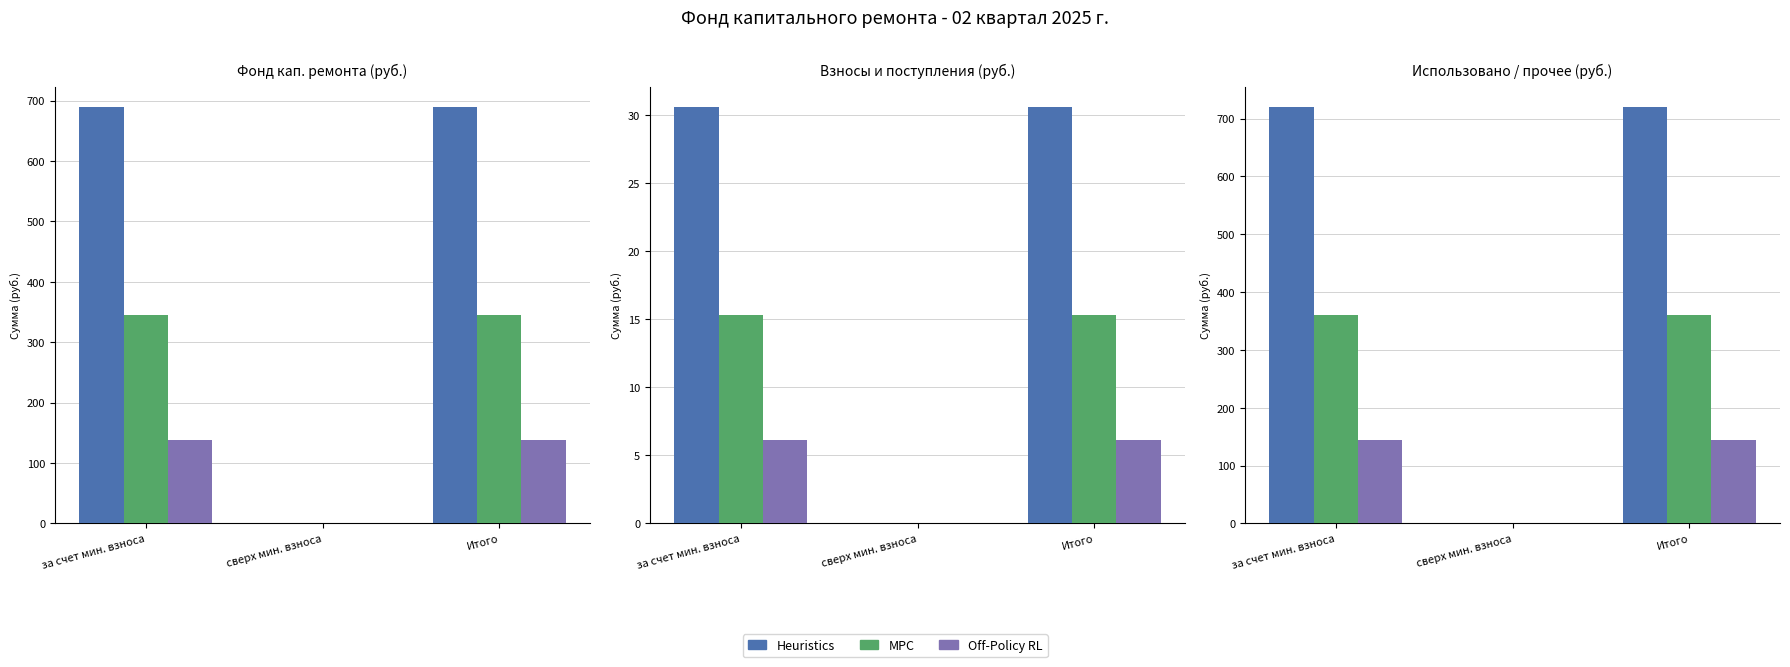

True or false: Heuristics has a value of 719.4 at Итого.

True